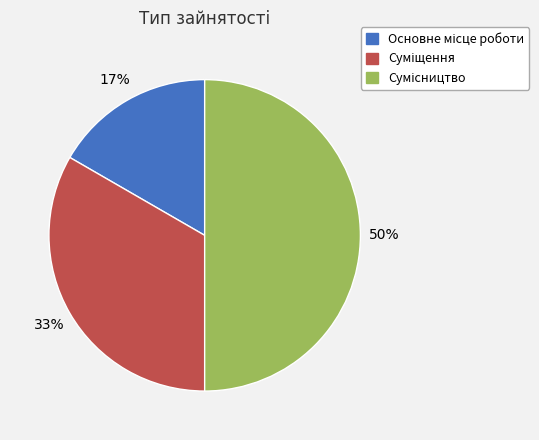

How many segments does this pie chart have?

3